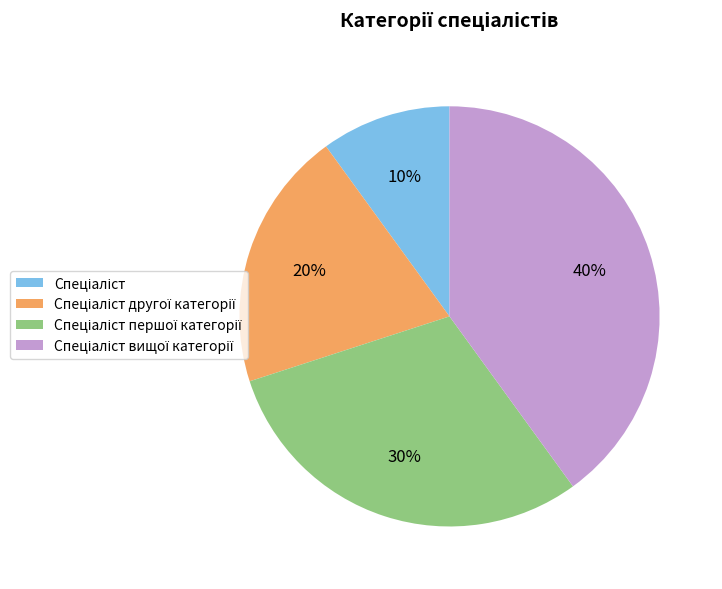

To the nearest percent, what is the difference between the largest and smallest slice percentages?

30%